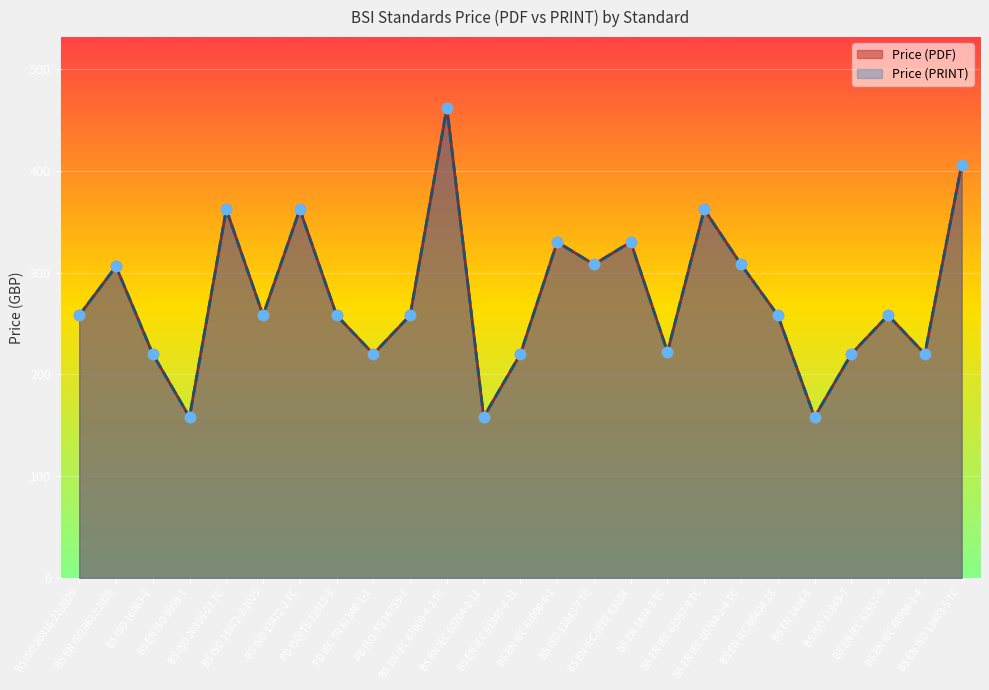

Is the value of Price (PRINT) at BS EN IEC 61340-4-11 greater than the value of Price (PDF) at BS EN IEC 61000-4-2?

No